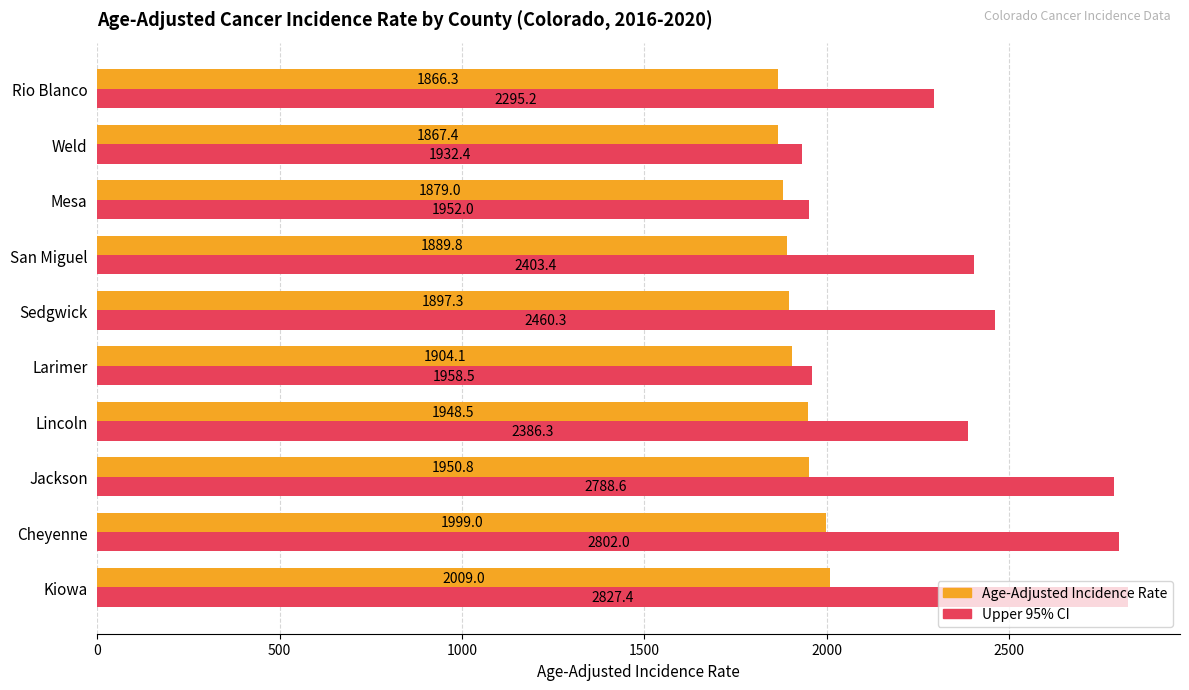

What value does the Age-Adjusted Incidence Rate series have at Lincoln?

1948.5